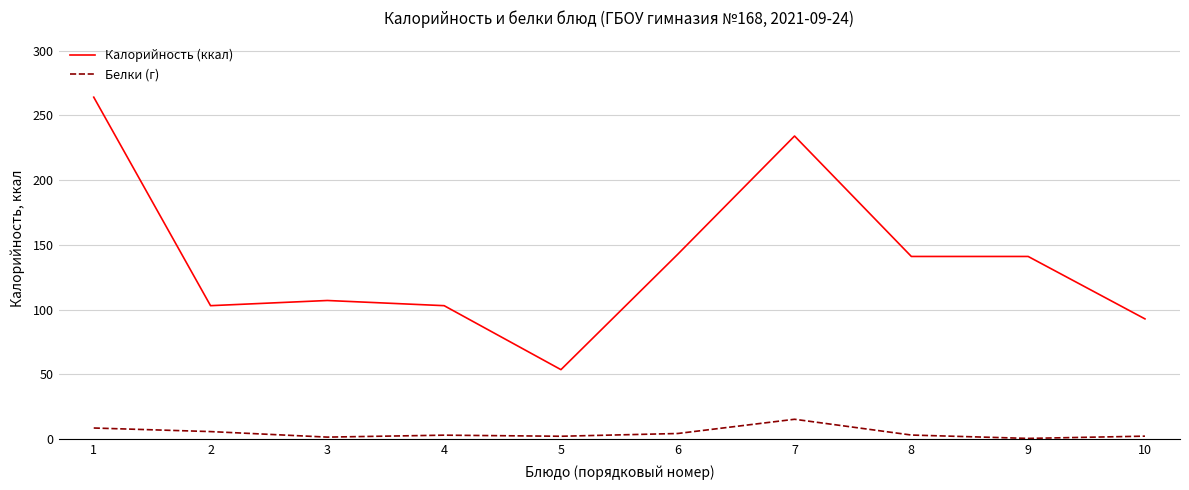

What is the average value of the Белки (г) series?

4.6